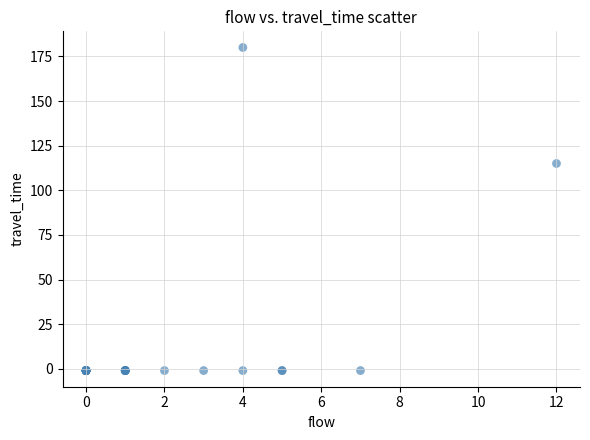

What Y value in the scatter plot is closest to 89?

115